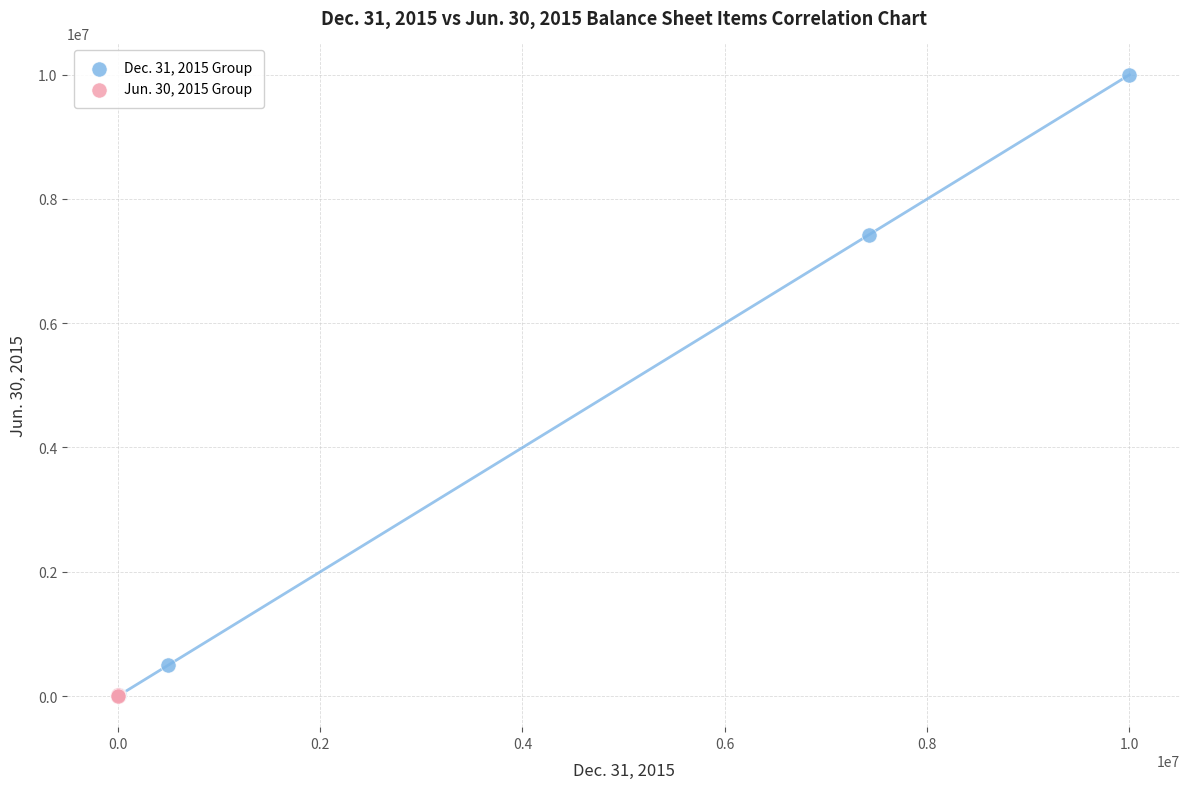

Which series contains the highest Y value?

Dec. 31, 2015 Group